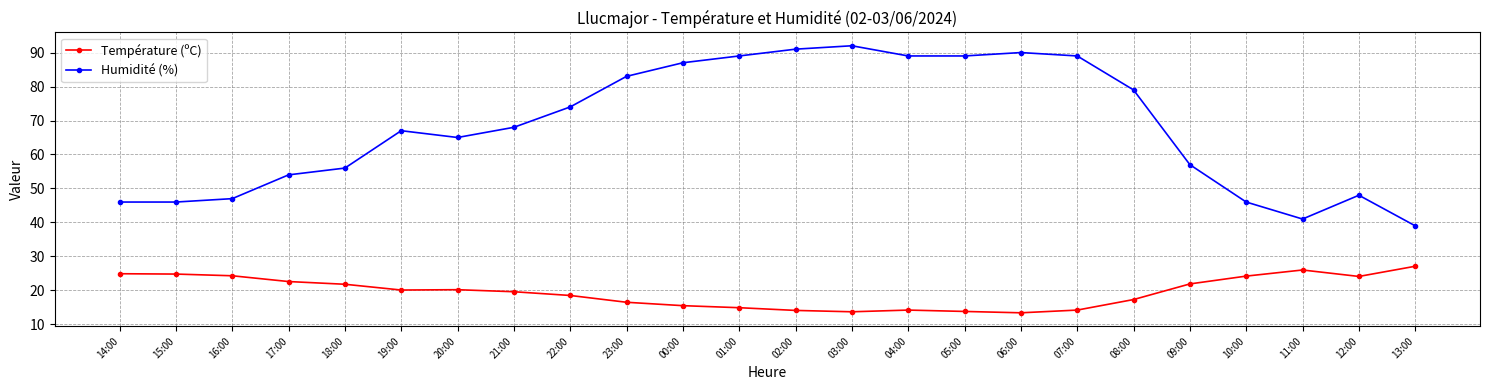

Which series has the largest total across all categories?

Humidité (%)